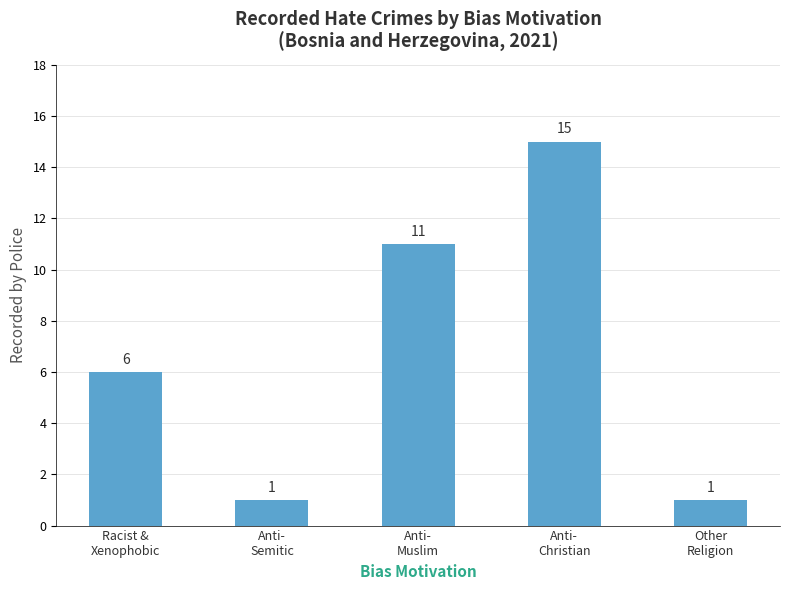

What position from the left is Other
Religion?

5